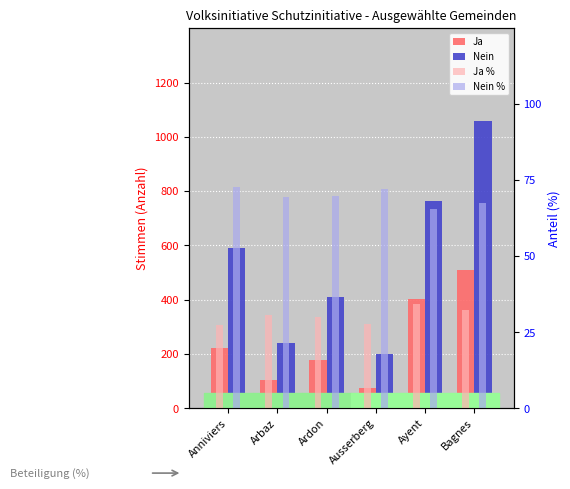

True or false: Nein has a value of 240.0 at Arbaz.

True